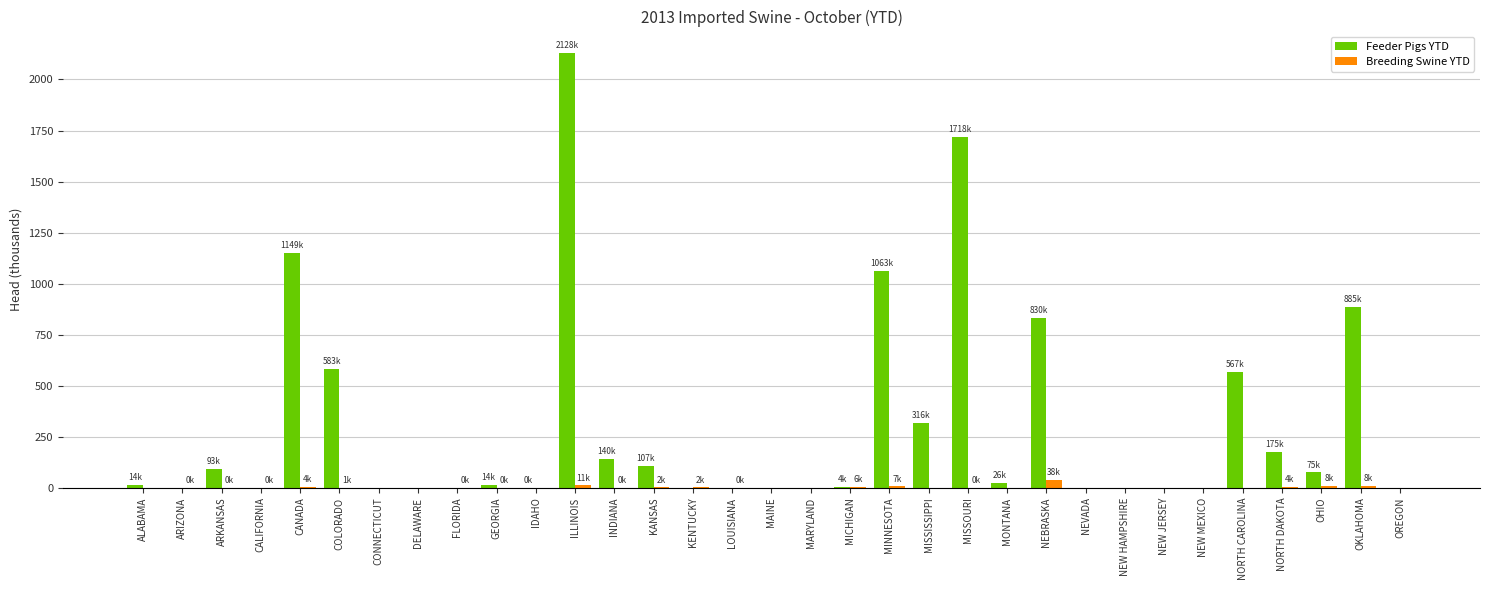

At which category is the sum across all series the highest?

ILLINOIS